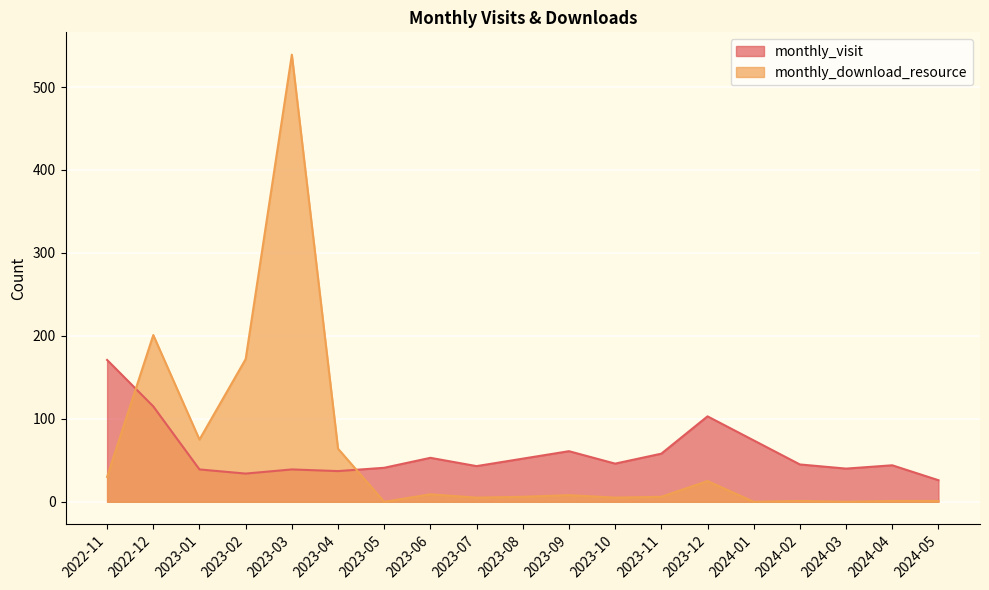

What is the difference between the highest and lowest values at 2023-12?

78